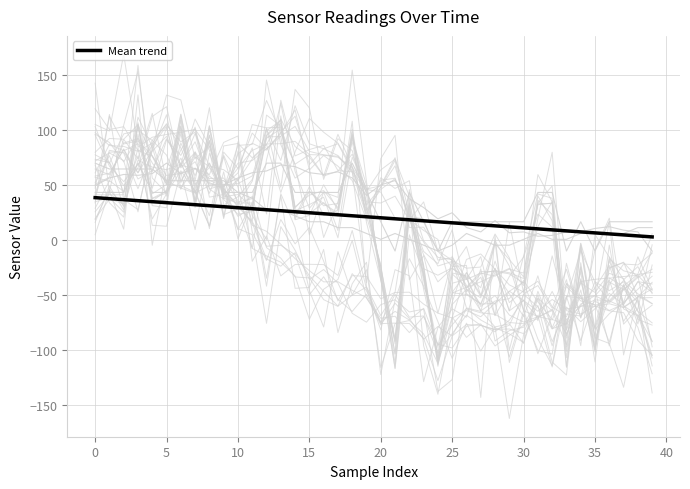

Between 17 and 23, which is larger?

17